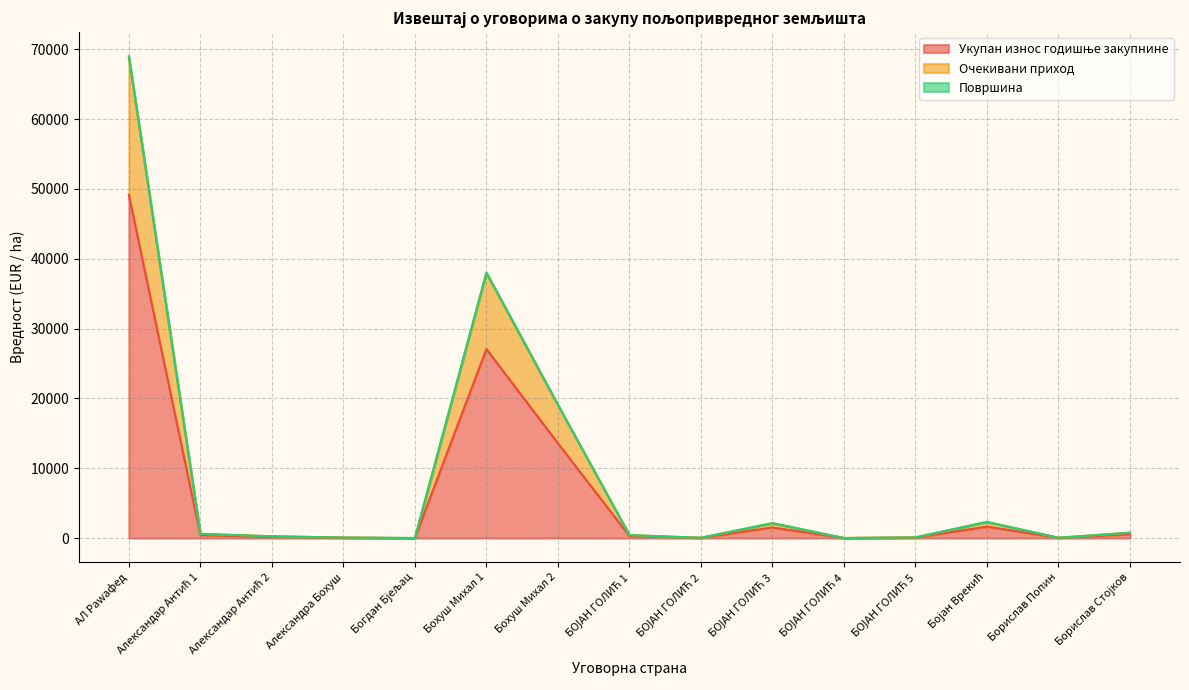

What is the highest value of the Укупан износ годишње закупнине series?

49148.7